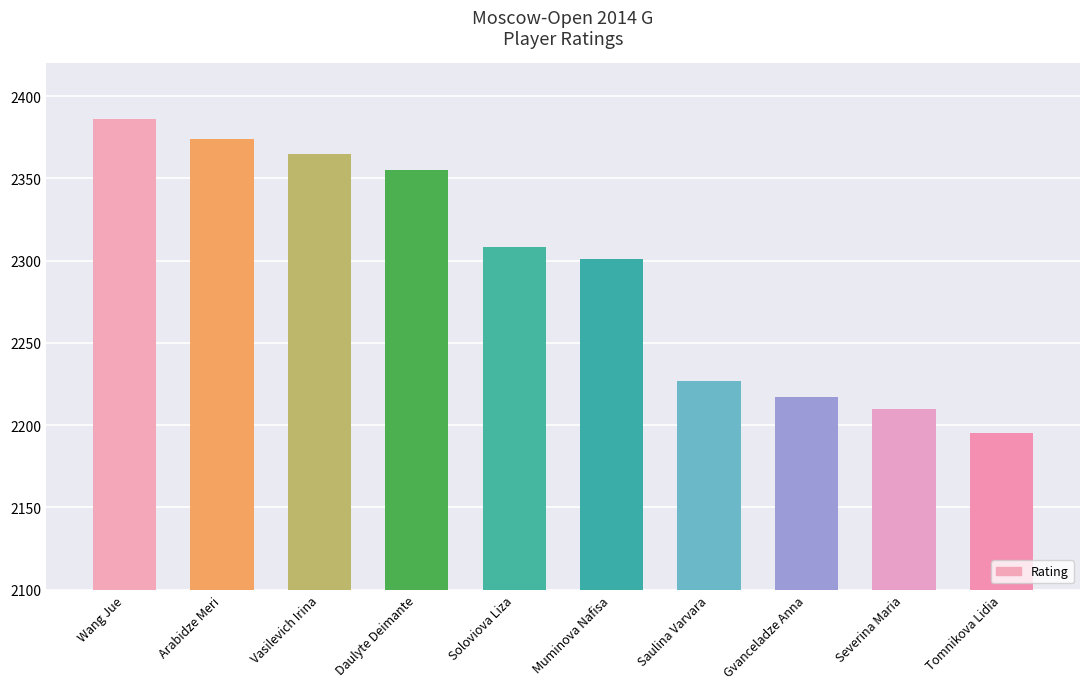

How many bars are there in total?

10